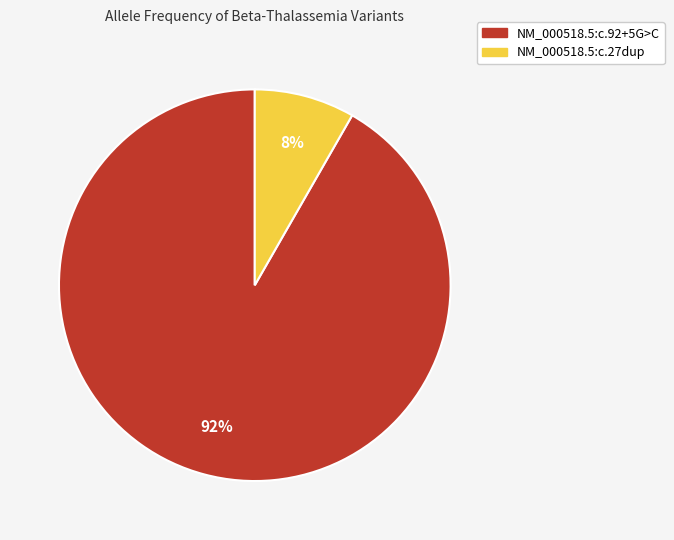

True or false: NM_000518.5:c.92+5G>C accounts for 83% of the total.

False